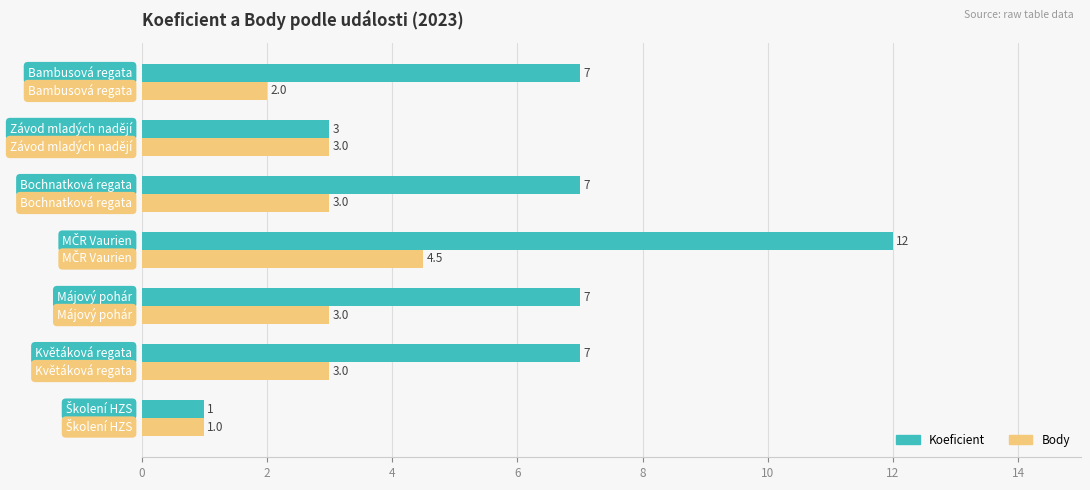

How many Koeficient values are between 3 and 7?

5